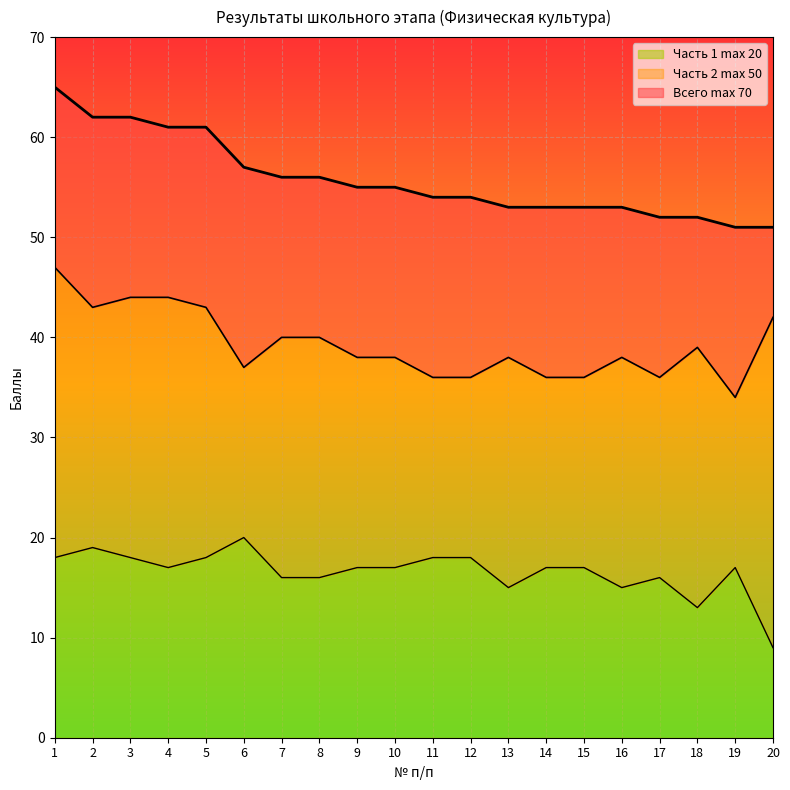

Which label corresponds to the largest value in the chart?

1